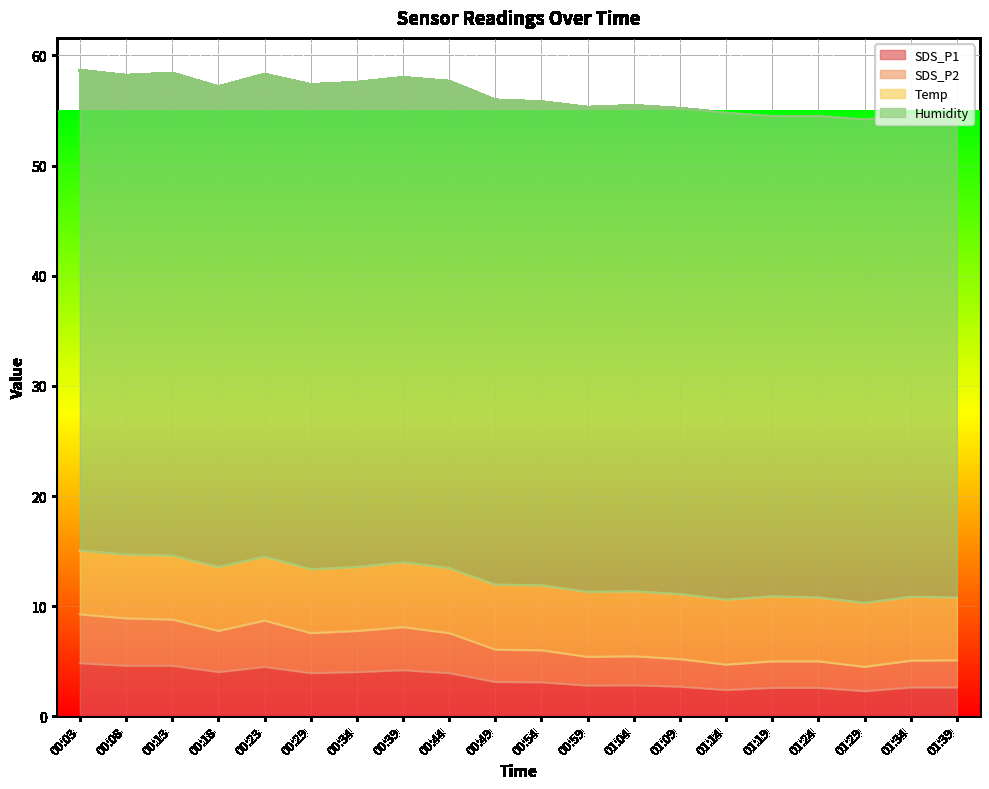

The value of SDS_P1 at 00:54 is 5.3. True or false?

False